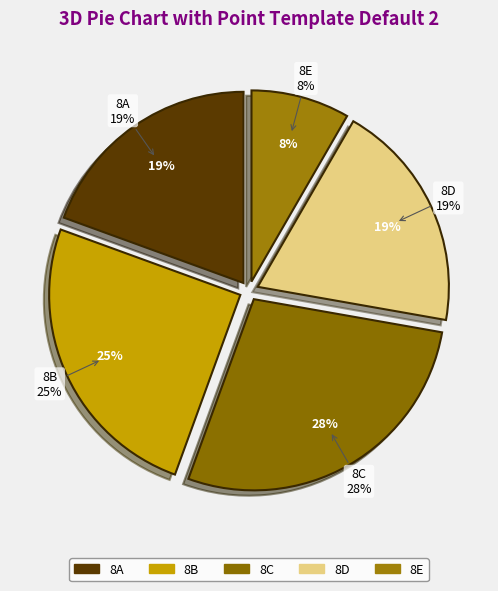

How many segments does this pie chart have?

5